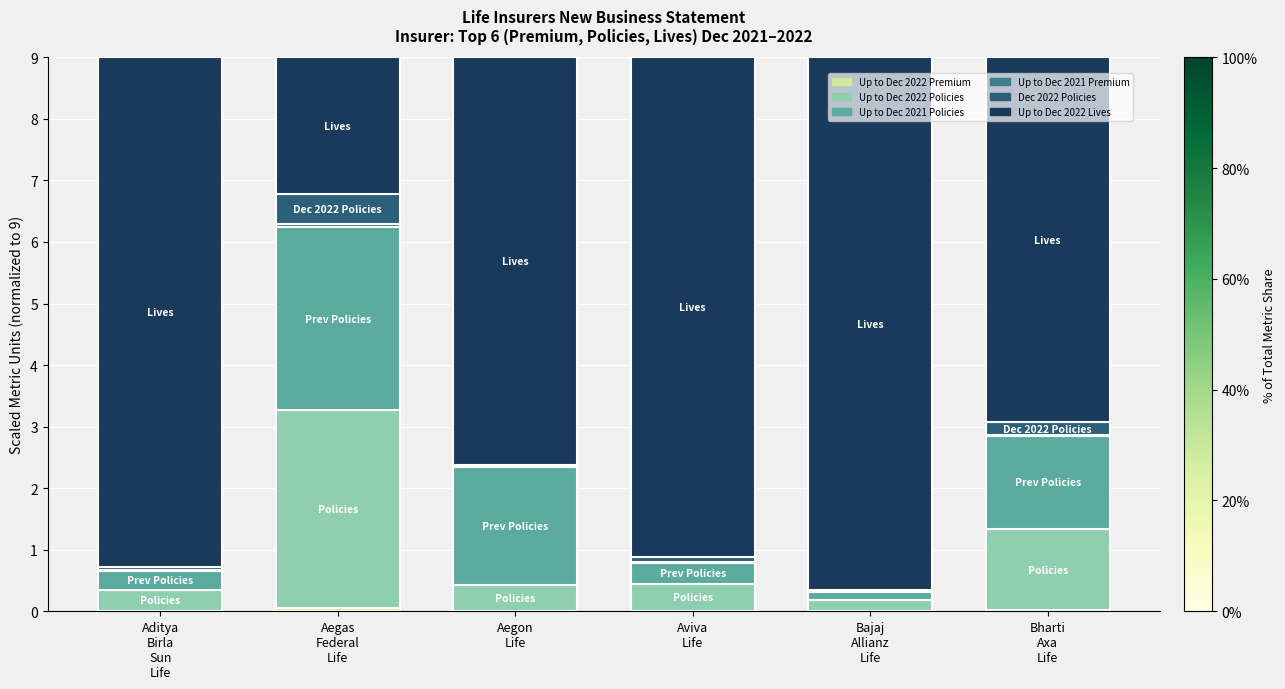

The value of Dec 2022 Policies at Bharti
Axa
Life is 0.2. True or false?

True